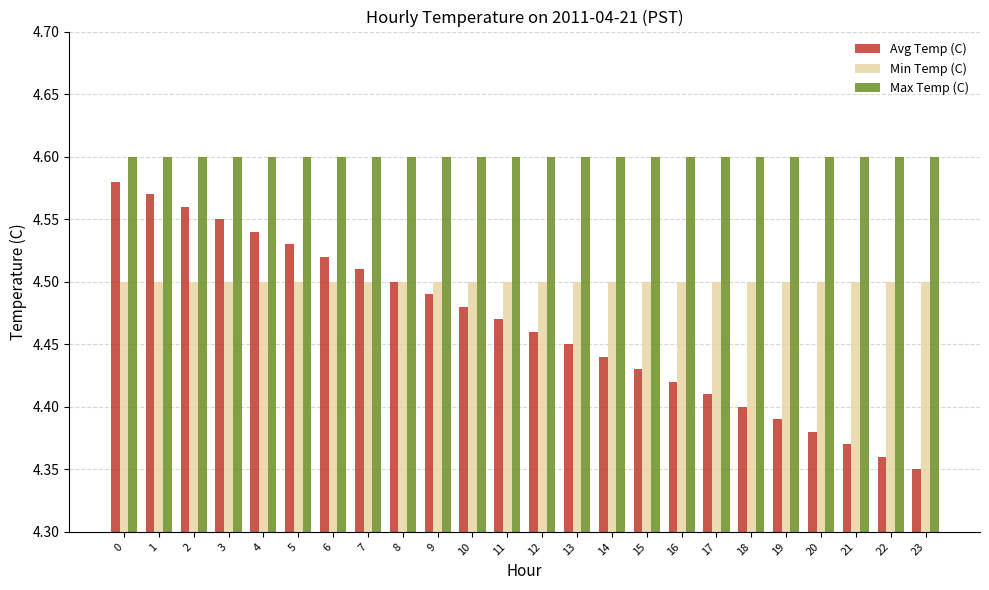

What is the difference between the maximum and second lowest values in the Avg Temp (C) series?

0.2